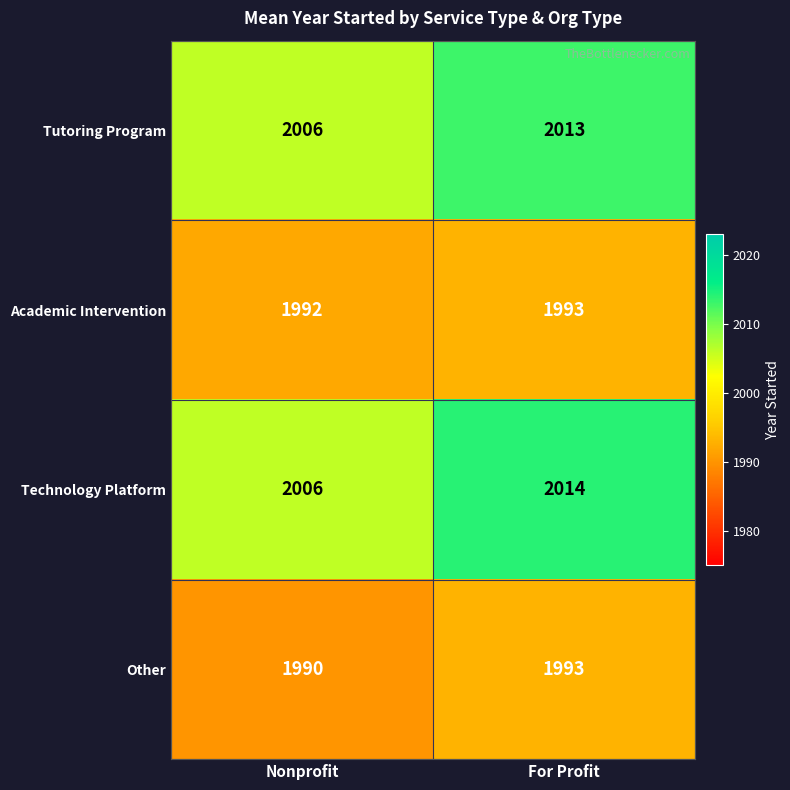

How many categories are shown in the chart?

2